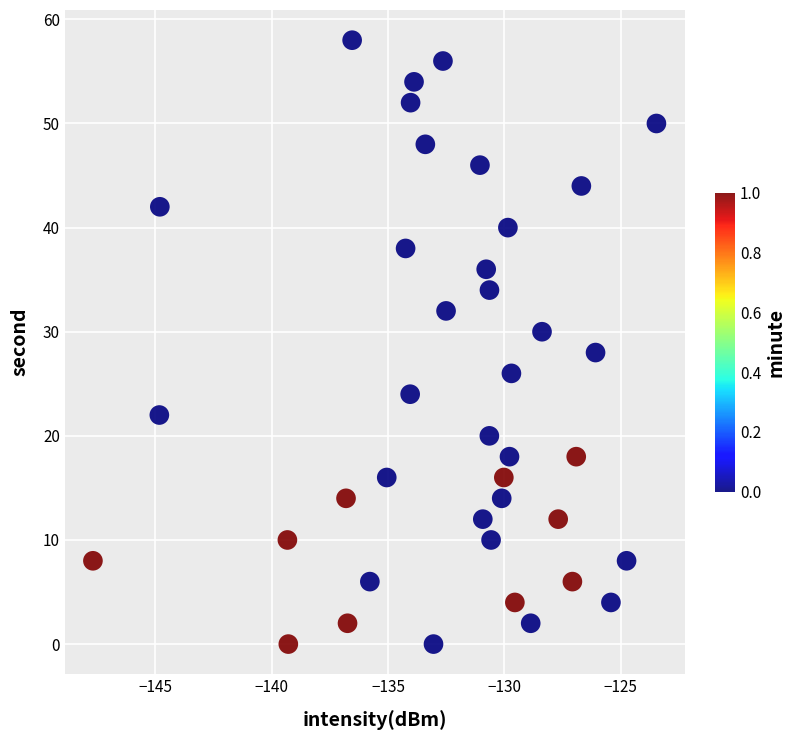

What is the range of Y values (max minus min)?

58